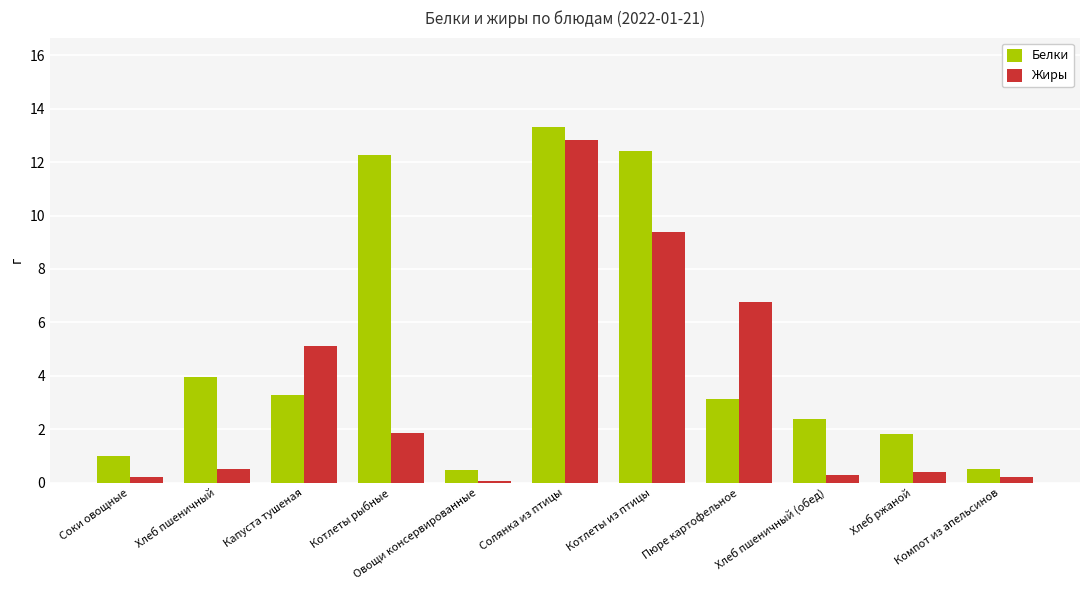

Which series has the widest spread of values?

Белки